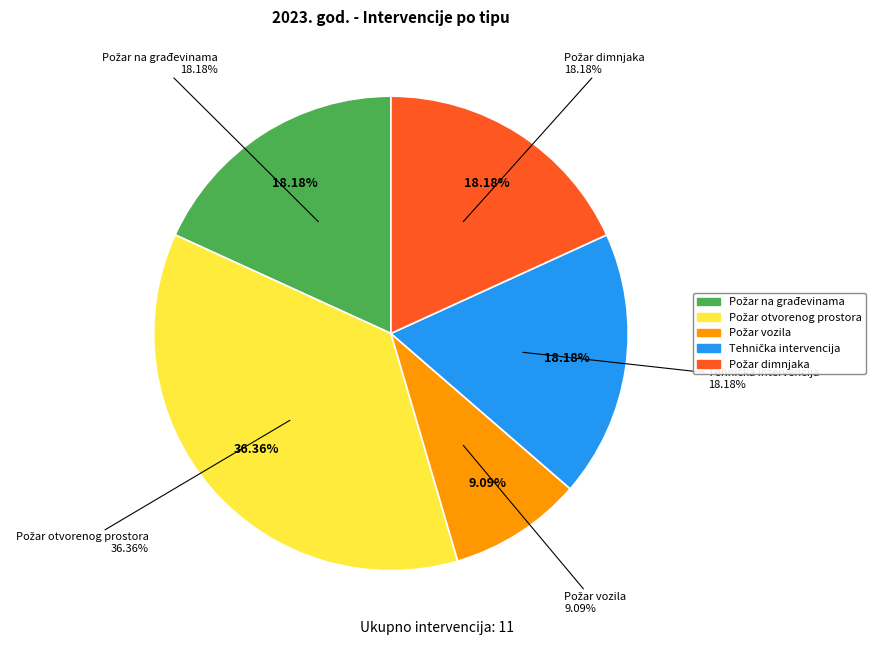

Count the number of slices in the pie.

6